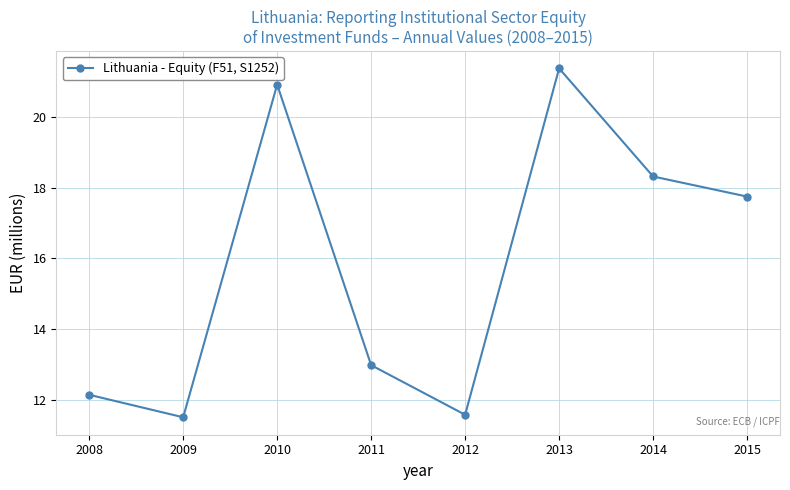

At which label does the data first exceed 17?

2010